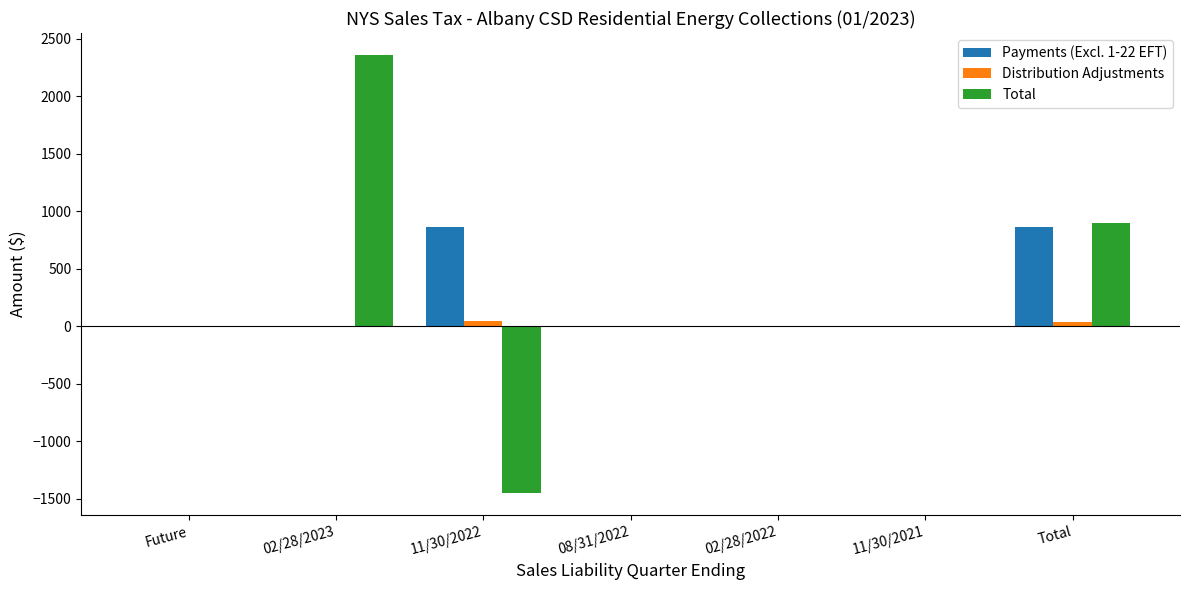

How many data points does each series have?

7